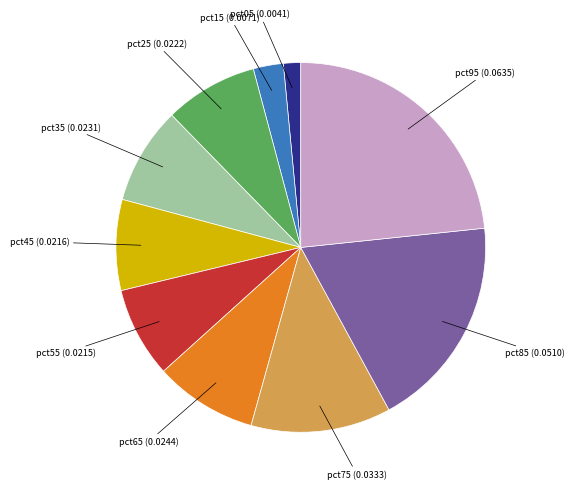

Count the number of slices in the pie.

10